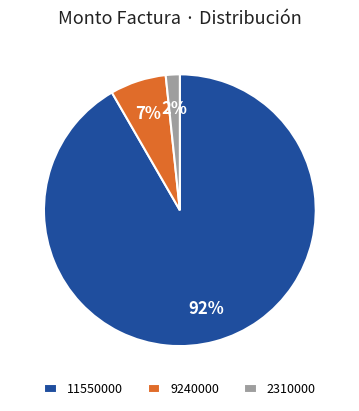

Is there any slice that represents more than half of the pie?

Yes